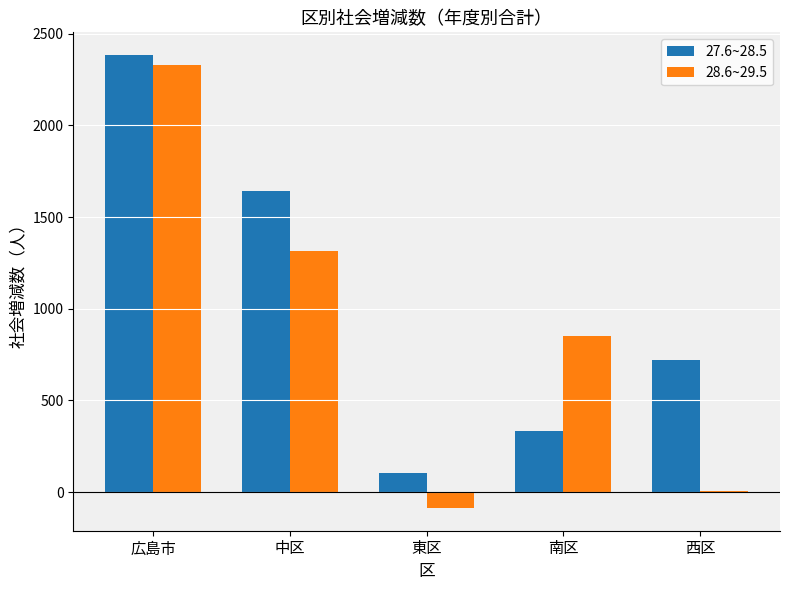

Which series has the largest total across all categories?

27.6~28.5